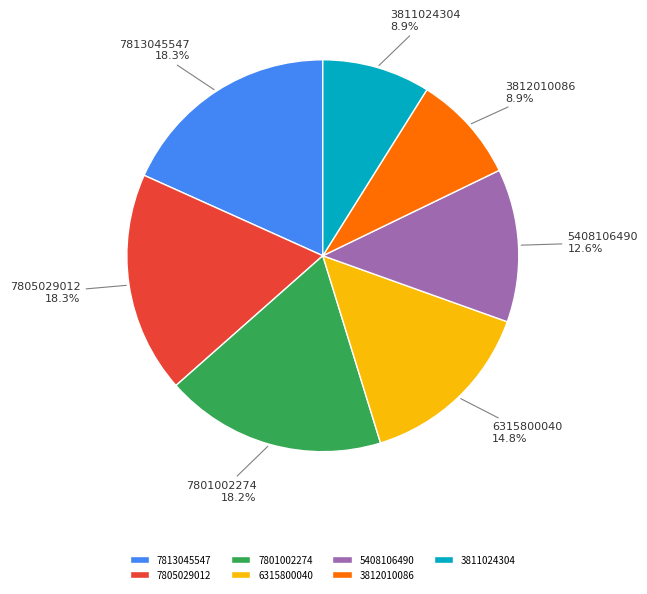

Does 3812010086 account for over 50% of the chart?

No